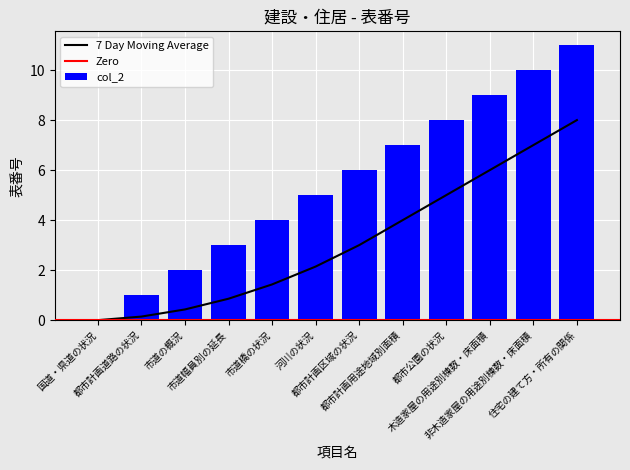

Where does the data first go above 6?

都市計画用途地域別面積